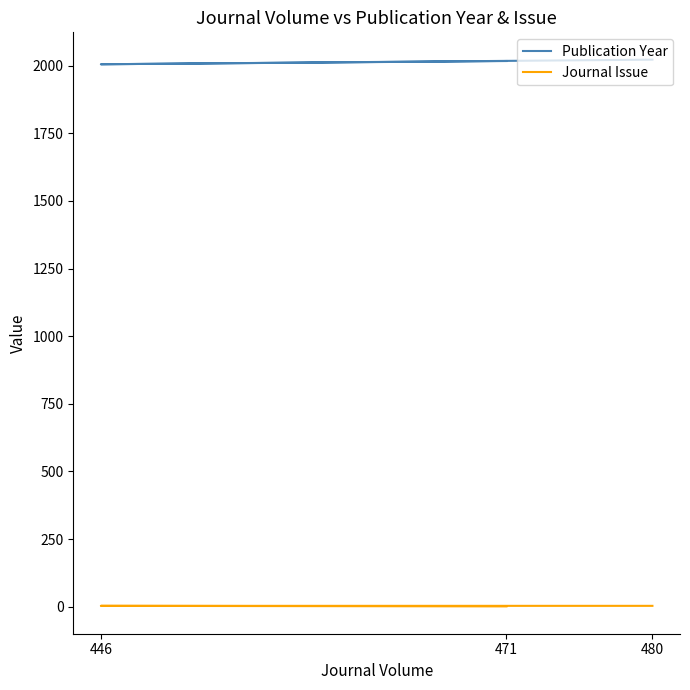

Reading left to right, extract all data points from this chart.

Publication Year: 471=2017	446=2005	480=2022
Journal Issue: 471=1	446=3	480=3